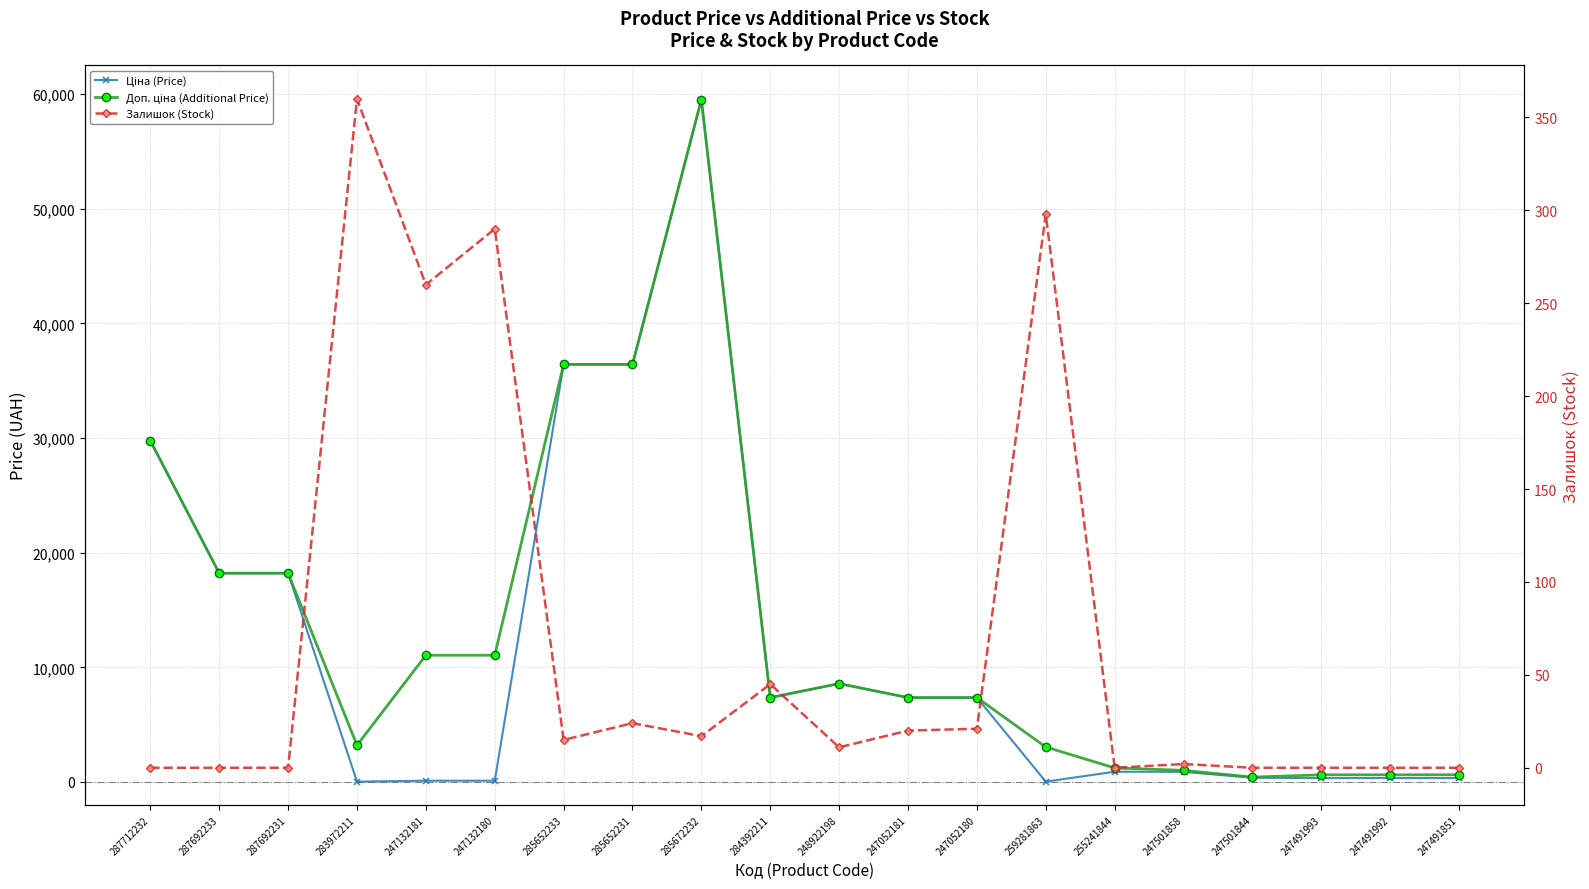

How many interior local valleys does the Залишок (Stock) series have?

5